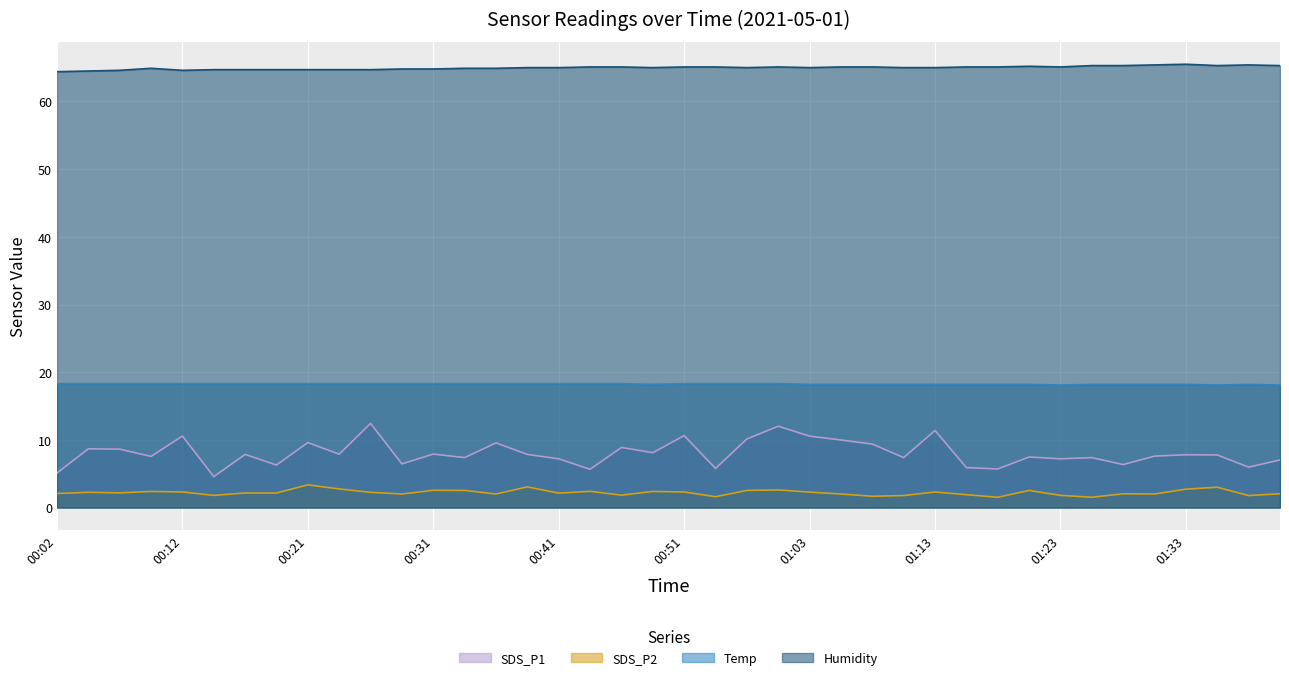

Which category has the lowest value in the SDS_P2 series?

01:18